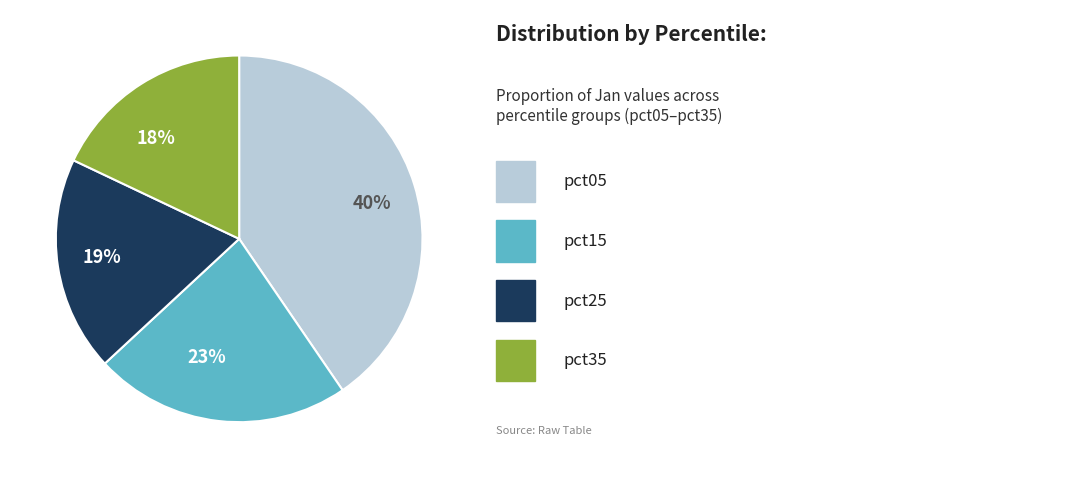

What percentage is the 19% slice, to the nearest percent?

19%